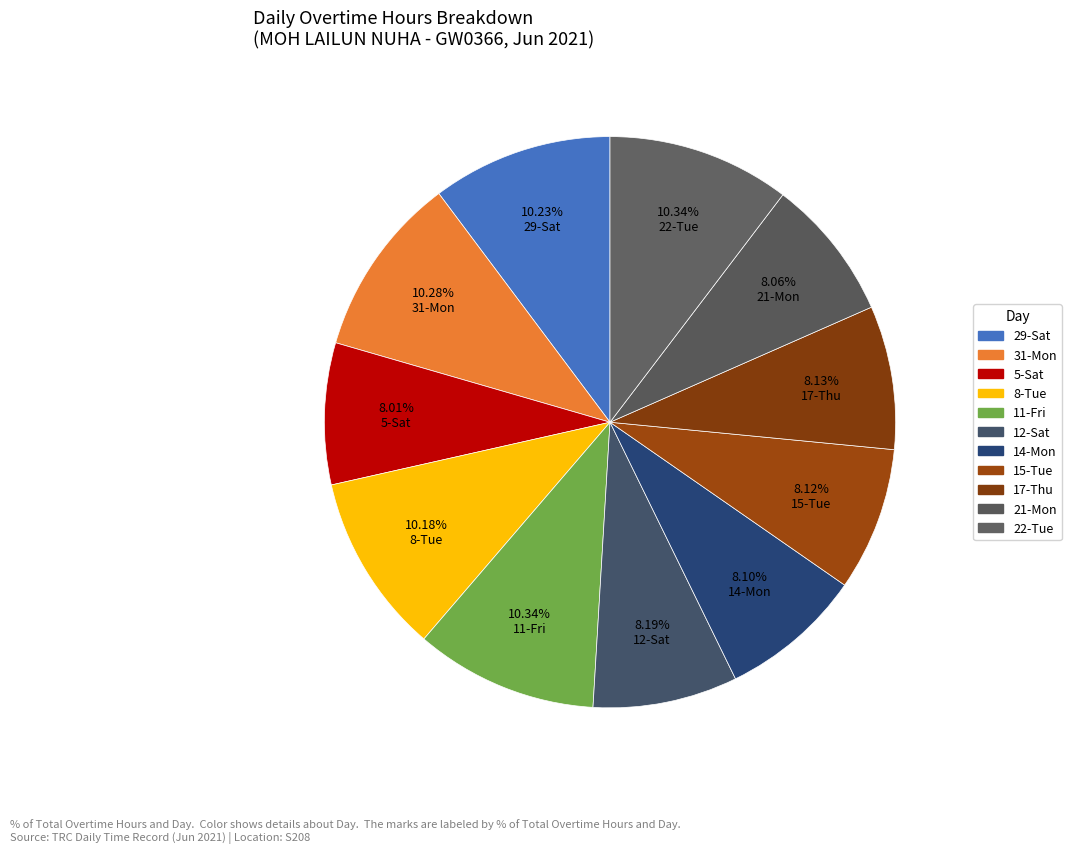

How many segments does this pie chart have?

11